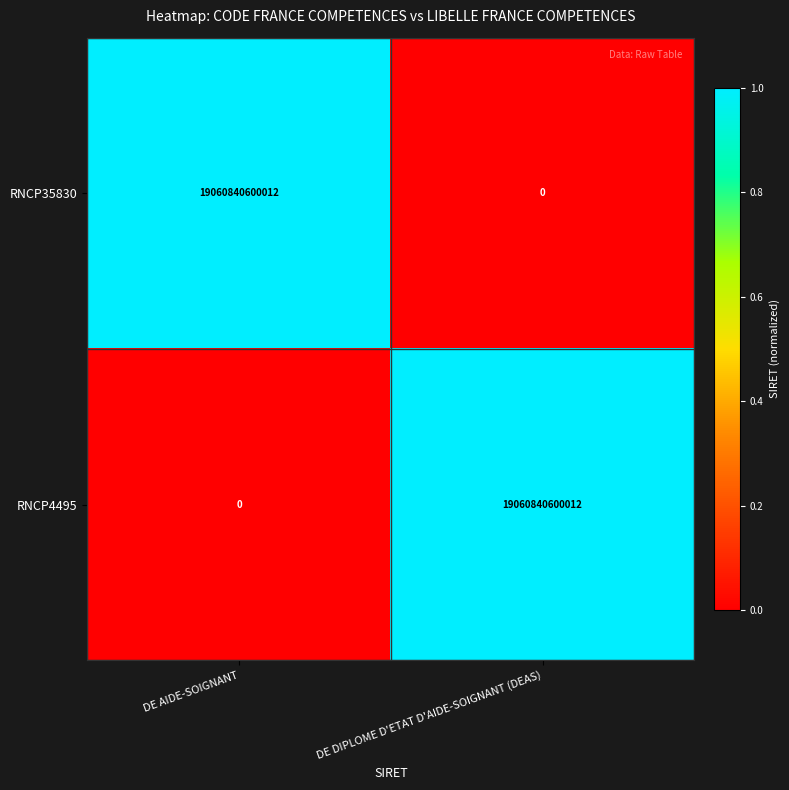

Reading right to left, what are all the values shown in this chart?

RNCP35830: DE DIPLOME D'ETAT D'AIDE-SOIGNANT (DEAS)=0	DE AIDE-SOIGNANT=19060840600012
RNCP4495: DE DIPLOME D'ETAT D'AIDE-SOIGNANT (DEAS)=19060840600012	DE AIDE-SOIGNANT=0